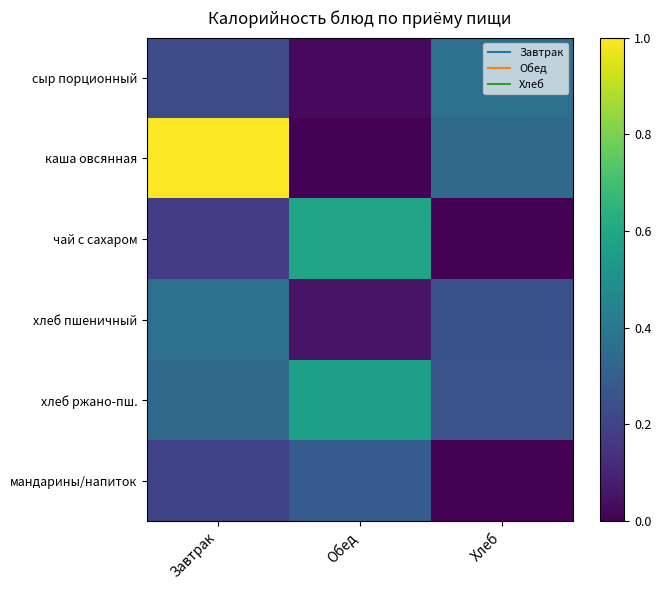

Reading left to right, list all the values displayed in this chart.

сыр порционный: Завтрак=0.2	Обед=0.0	Хлеб=0.4
каша овсянная: Завтрак=1.0	Обед=0.0	Хлеб=0.3
чай с сахаром: Завтрак=0.2	Обед=0.6	Хлеб=0.0
хлеб пшеничный: Завтрак=0.4	Обед=0.1	Хлеб=0.2
хлеб ржано-пш.: Завтрак=0.3	Обед=0.6	Хлеб=0.3
мандарины/напиток: Завтрак=0.2	Обед=0.3	Хлеб=0.0